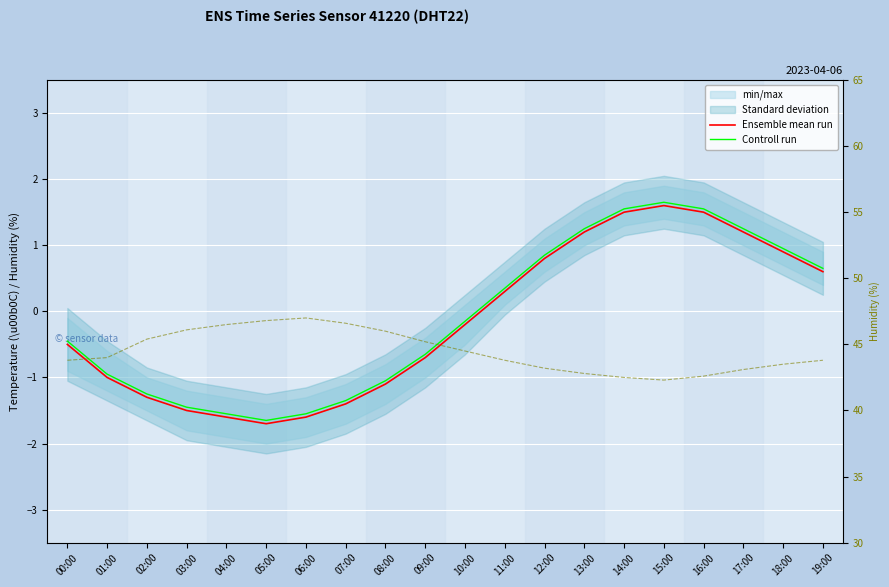

How many data points in Controll run are less than 0?

11